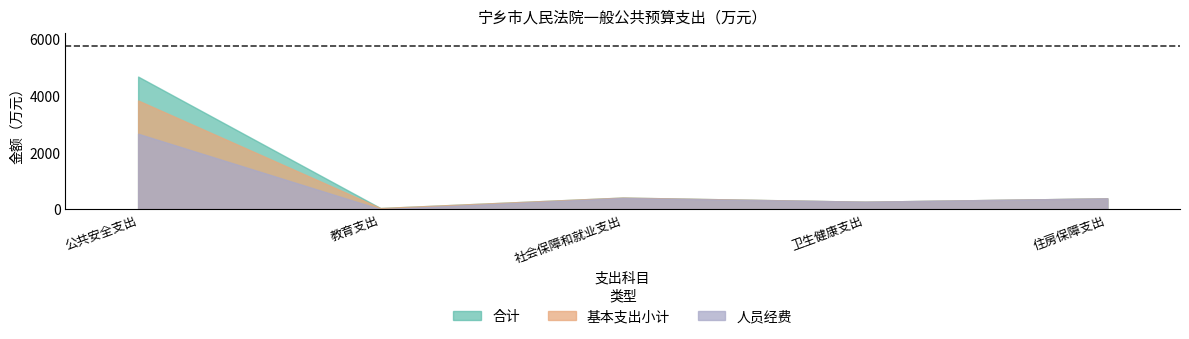

Rank the series at 社会保障和就业支出 from highest to lowest value.

合计, 基本支出小计, 人员经费